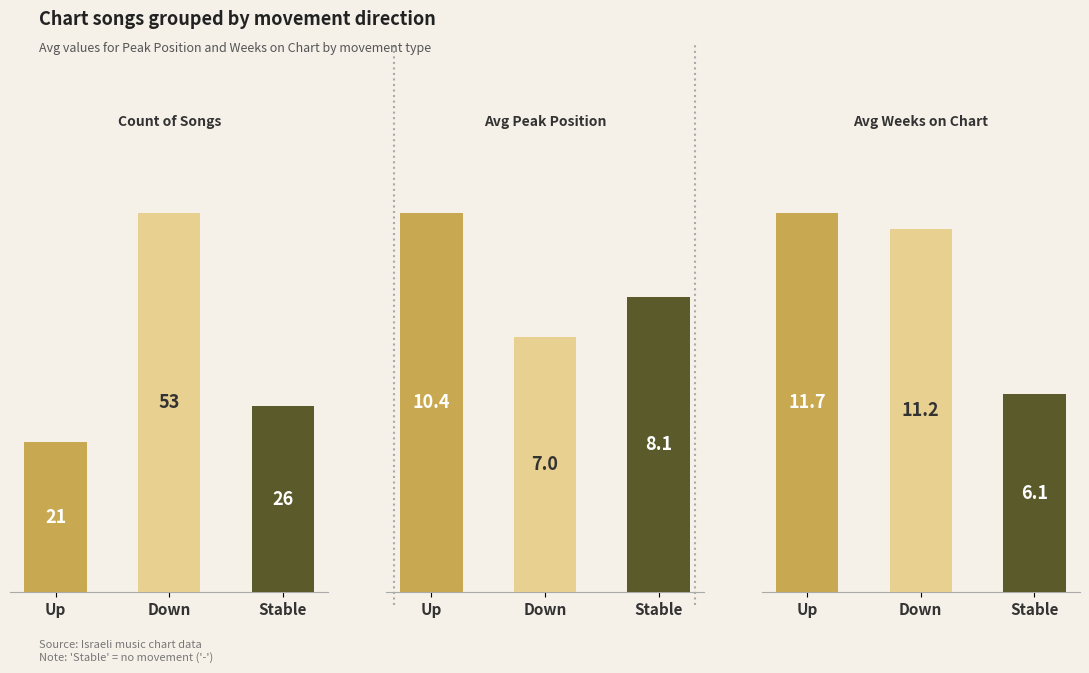

Count the number of categories in the chart.

3